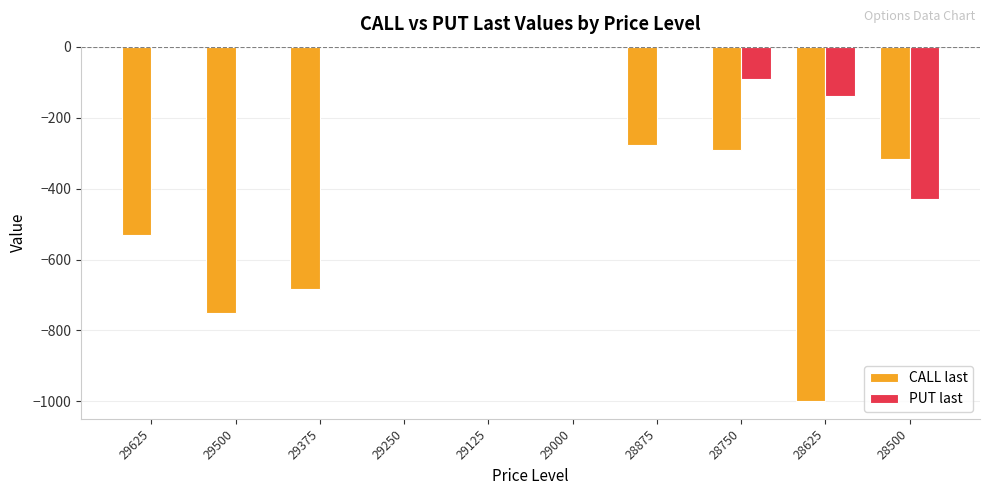

The PUT last series shows 0 at 29500. True or false?

True